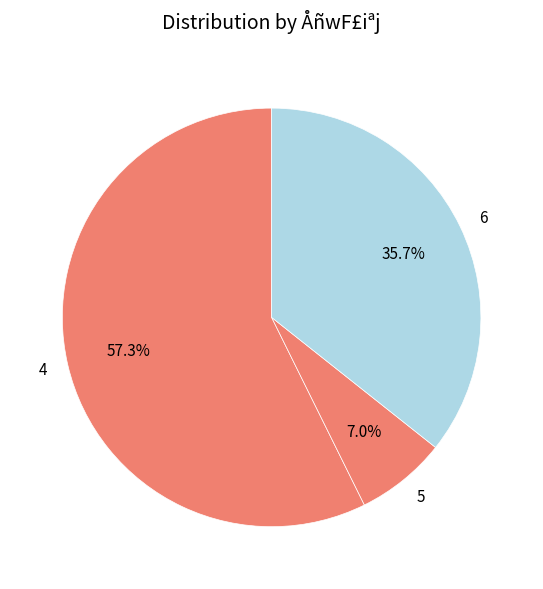

What percentage is the 4 slice, to the nearest percent?

57%